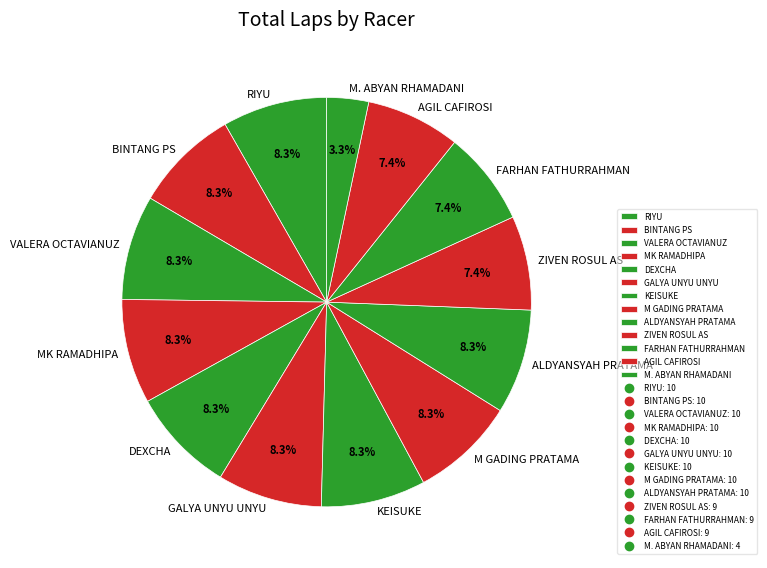

Does any single category account for the majority?

No